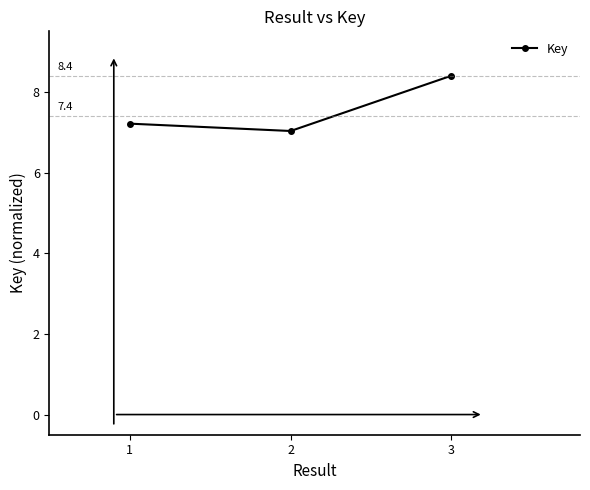

Does the chart have visible grid lines?

No